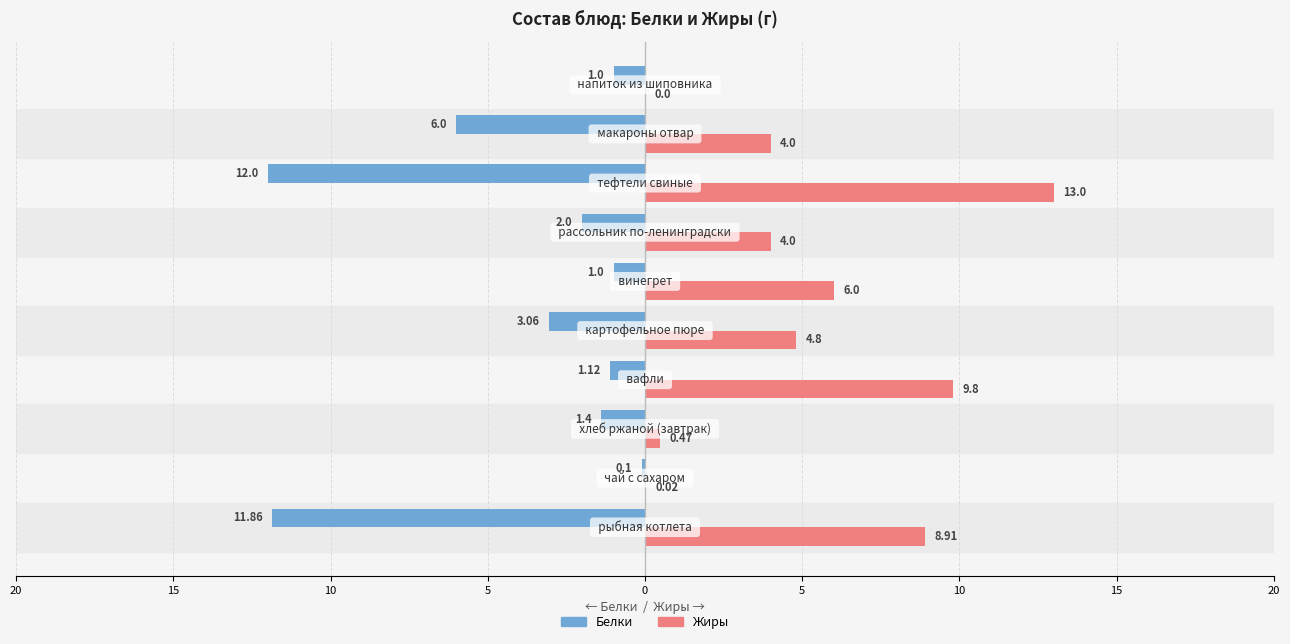

What are all the series names shown in the legend?

Белки, Жиры